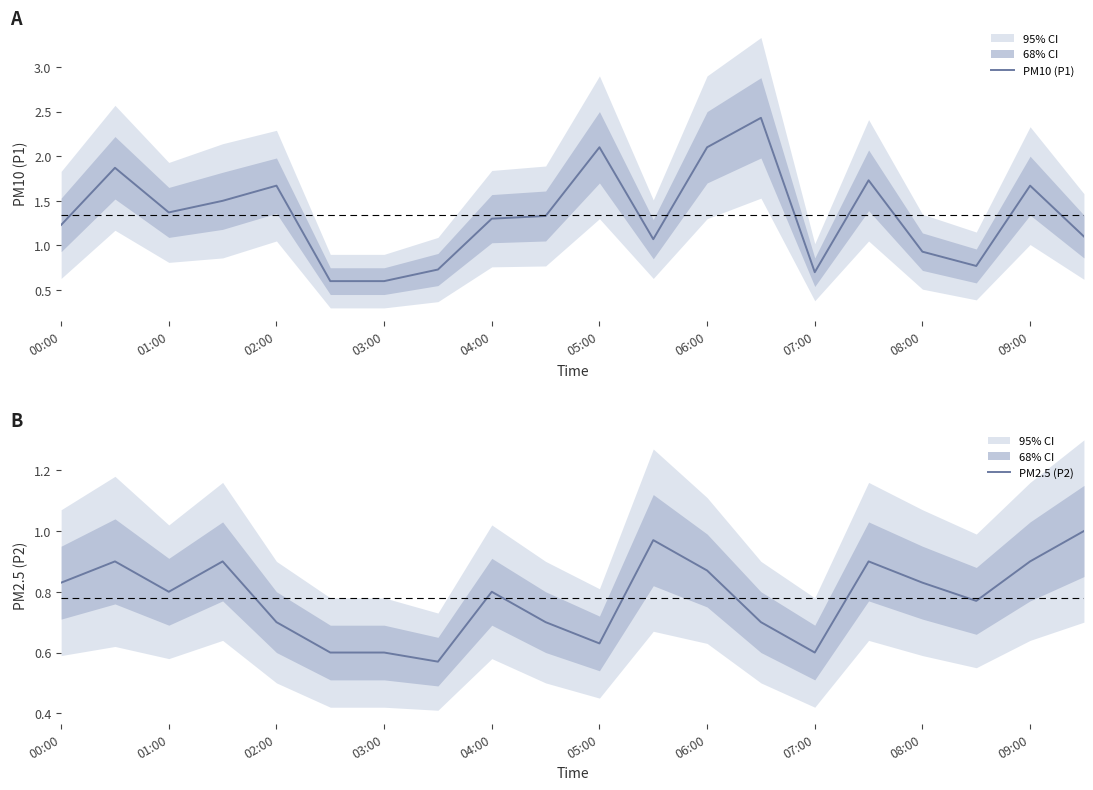

Which series has the widest spread of values?

PM10 (P1)